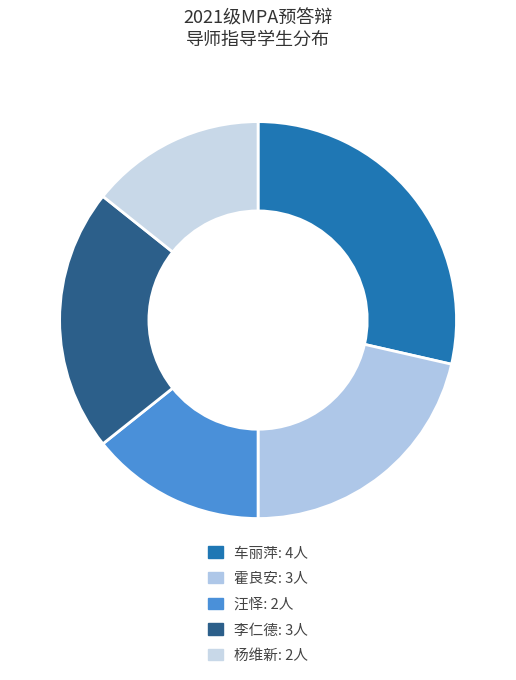

To the nearest percent, what is the average slice percentage?

20%